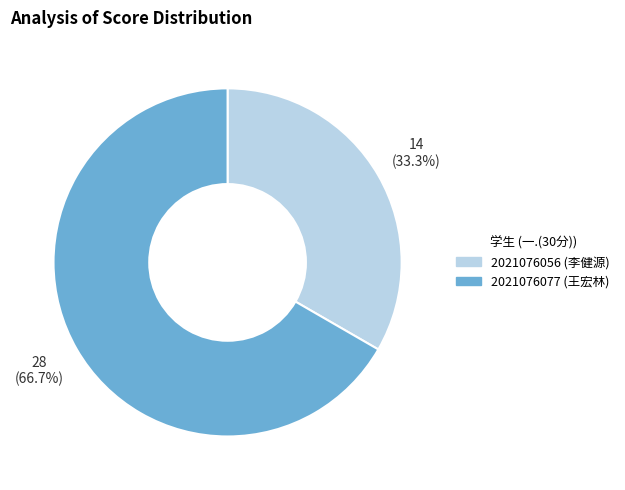

Which category has the biggest portion of the pie?

2021076077